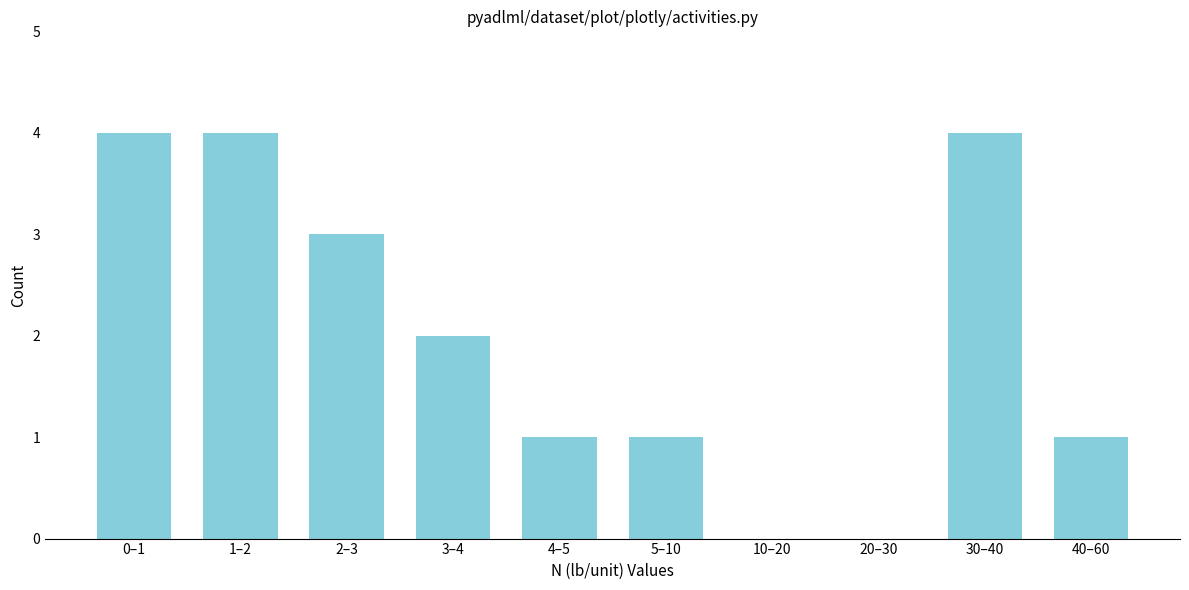

Reading right to left, extract all data points from this chart.

40–60=1	30–40=4	20–30=0	10–20=0	5–10=1	4–5=1	3–4=2	2–3=3	1–2=4	0–1=4